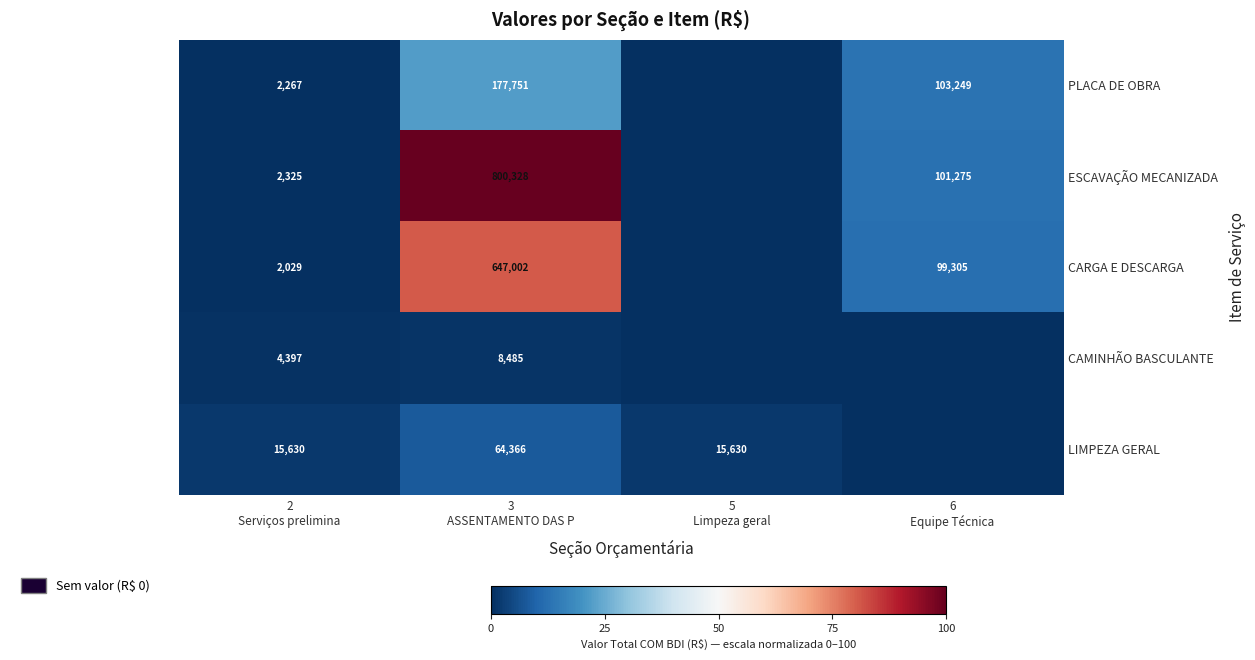

Which category has the highest value across all series?

3
ASSENTAMENTO DAS P